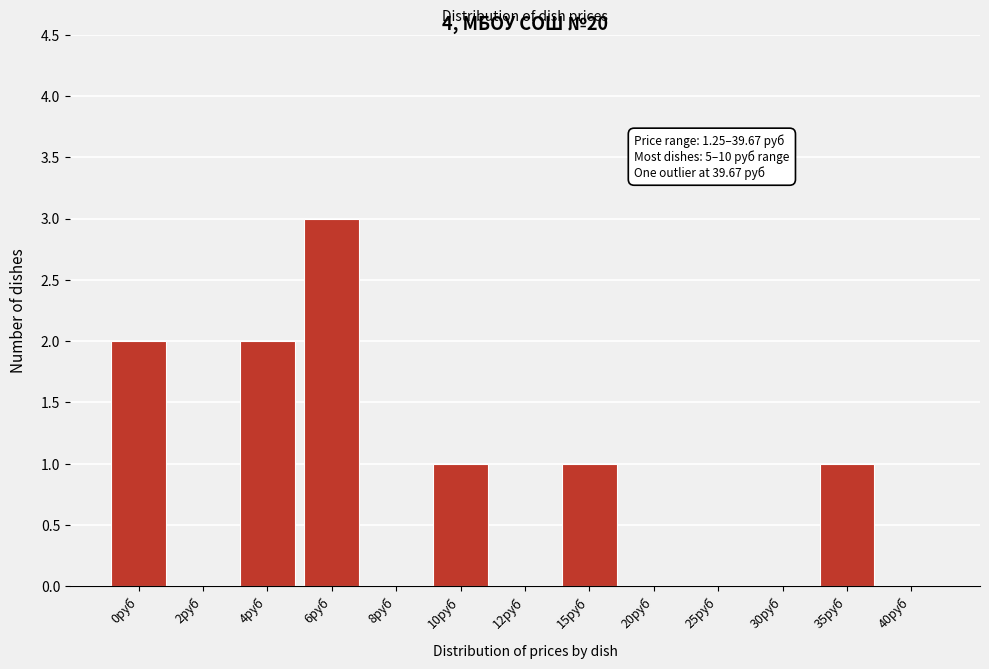

Reading right to left, extract all data points from this chart.

40руб=0	35руб=1	30руб=0	25руб=0	20руб=0	15руб=1	12руб=0	10руб=1	8руб=0	6руб=3	4руб=2	2руб=0	0руб=2